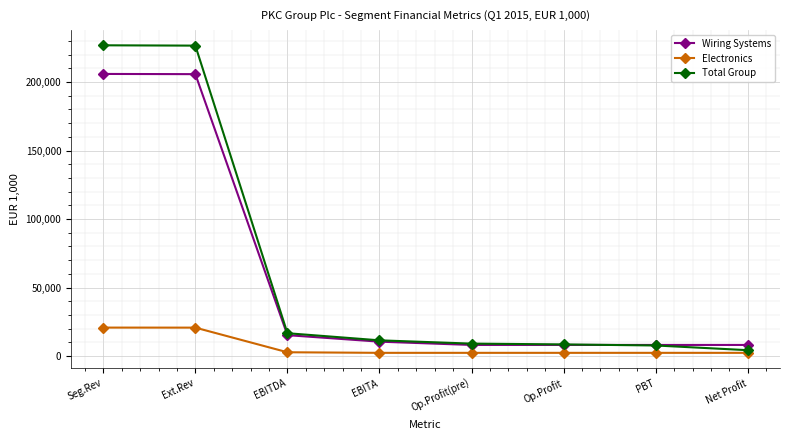

Is it true that Total Group equals 16732 at EBITDA?

True